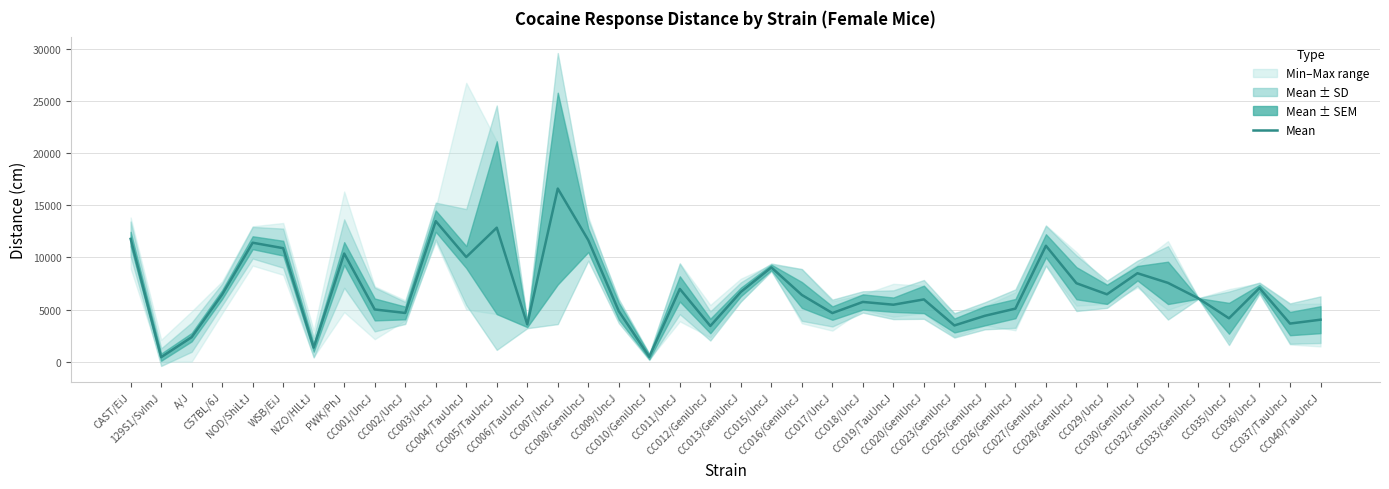

Is it true that the value at NOD/ShiLtJ is 11403.0?

True